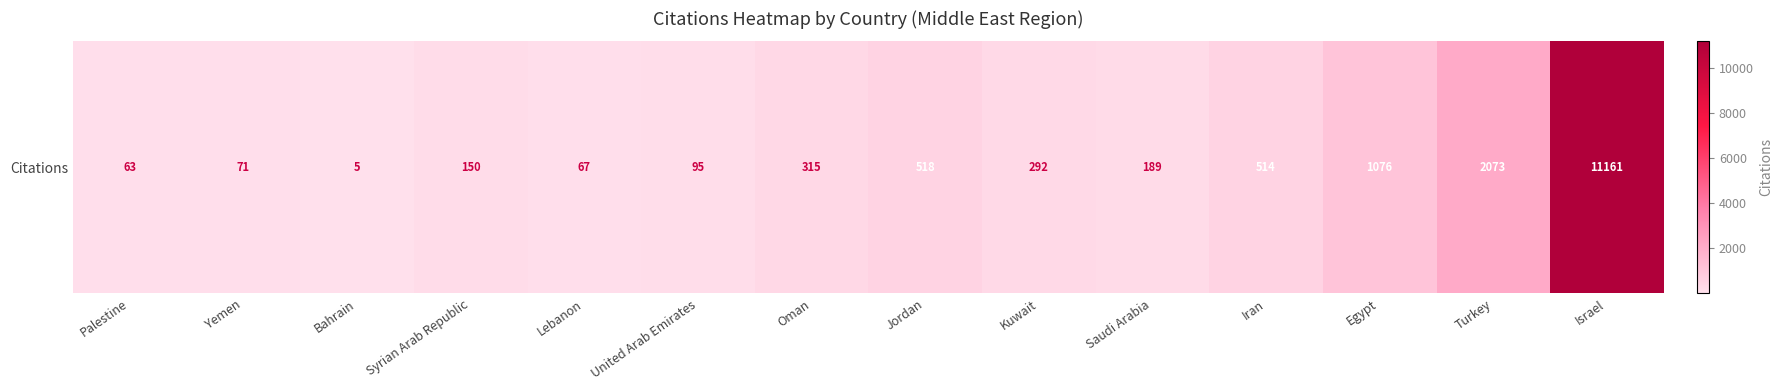

The chart shows a value of 131 at Oman. True or false?

False